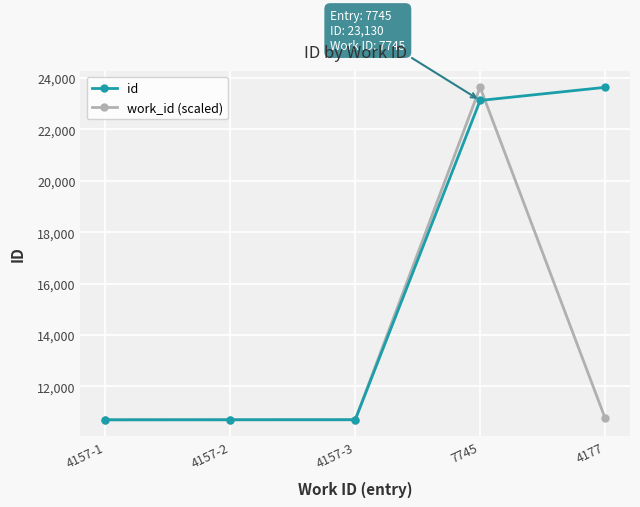

What is the value of the work_id (scaled) point at the 2nd from the left?

10703.0